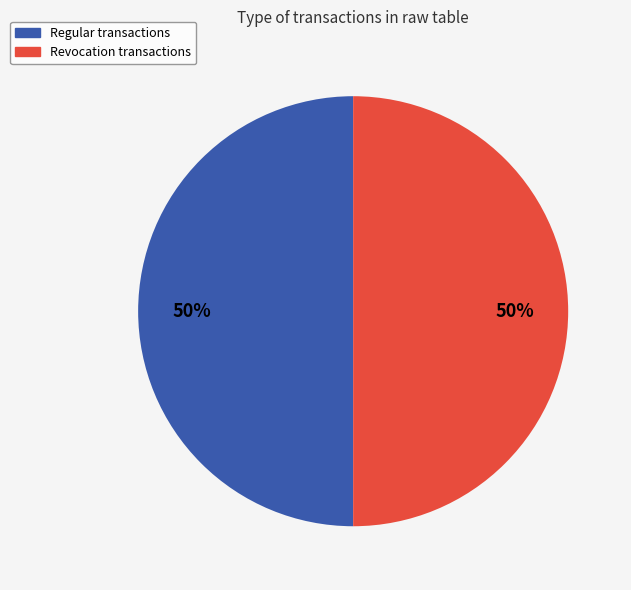

To the nearest percent, what is the average slice percentage?

50%